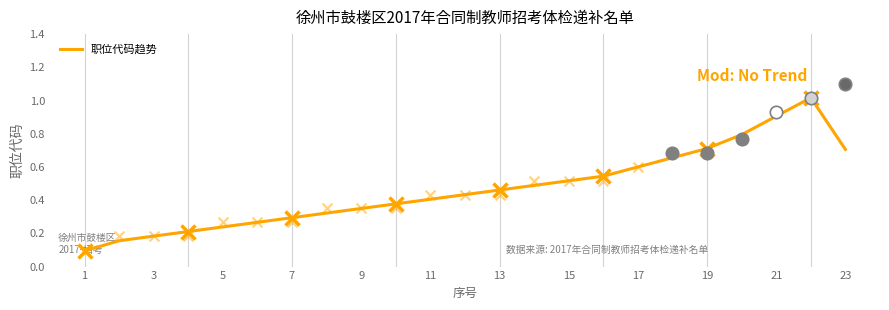

Is it true that 职位代码趋势 equals 0.3 at 3?

False